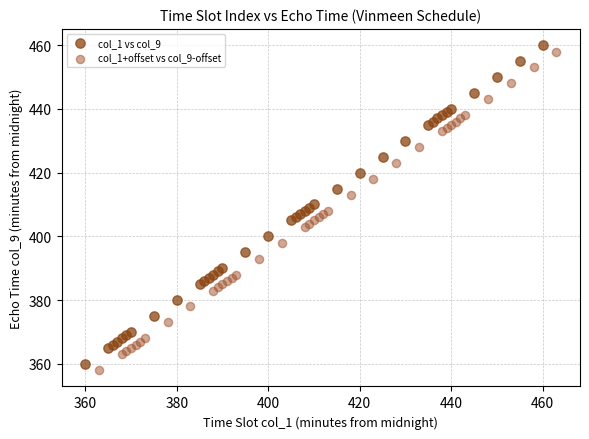

Which series reaches the maximum Y coordinate?

col_1 vs col_9